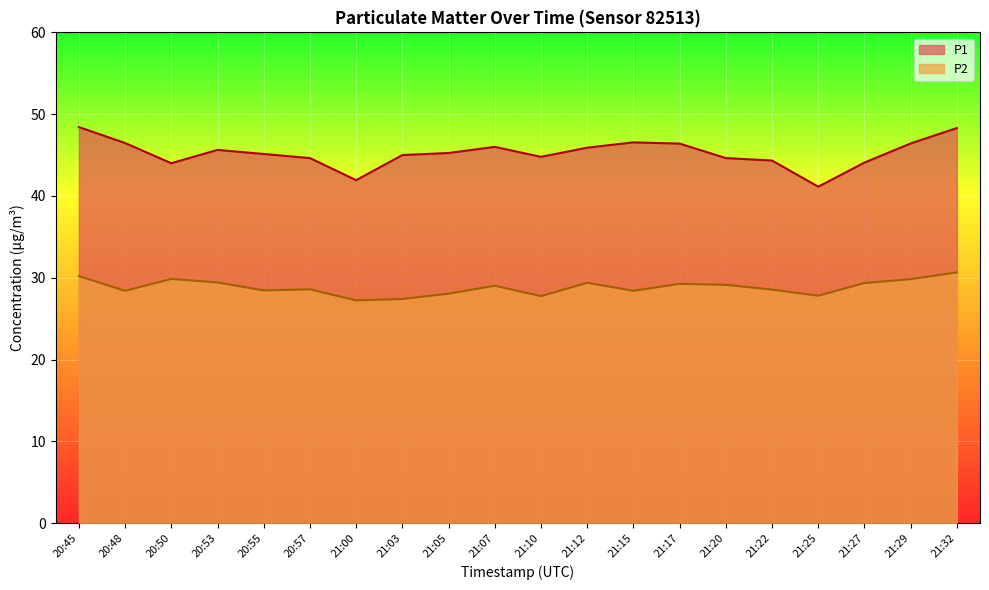

What is the difference between the highest and lowest values at 21:07?

17.0